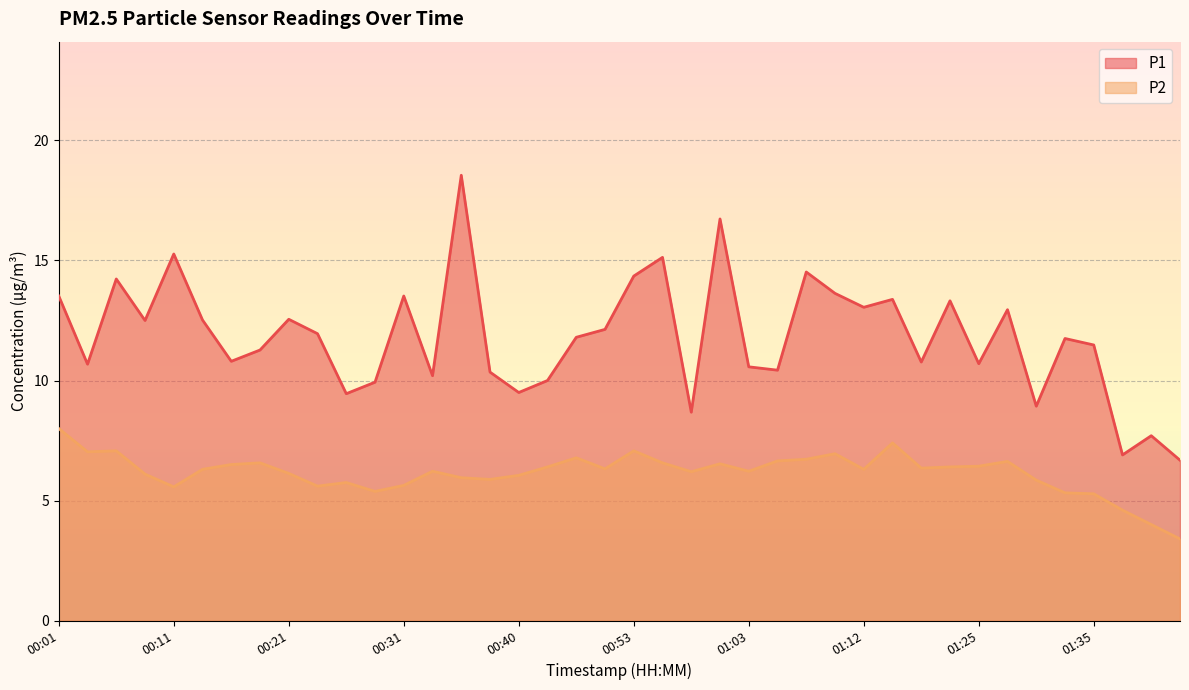

At how many categories does at least one series exceed 4?

40